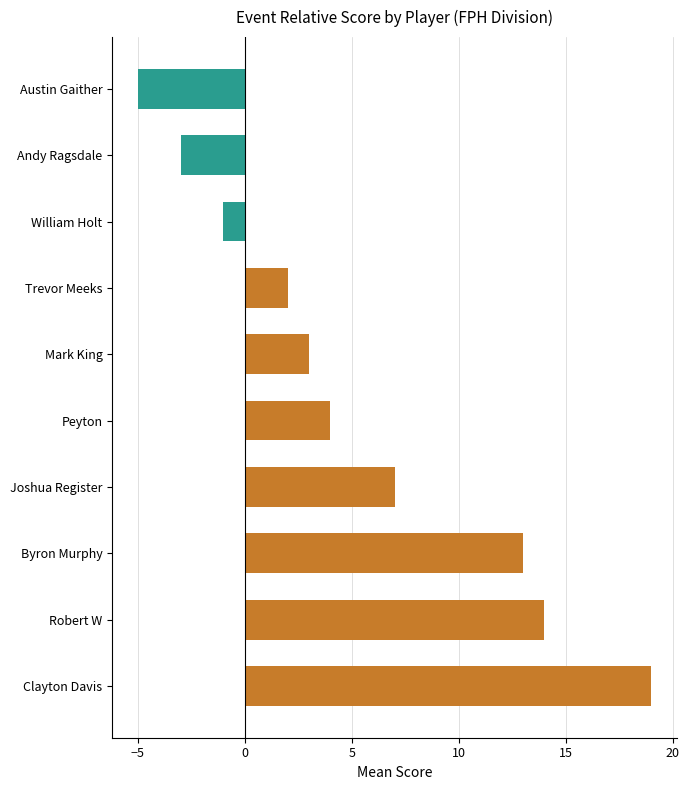

True or false: the data shows -3 at Andy Ragsdale.

True